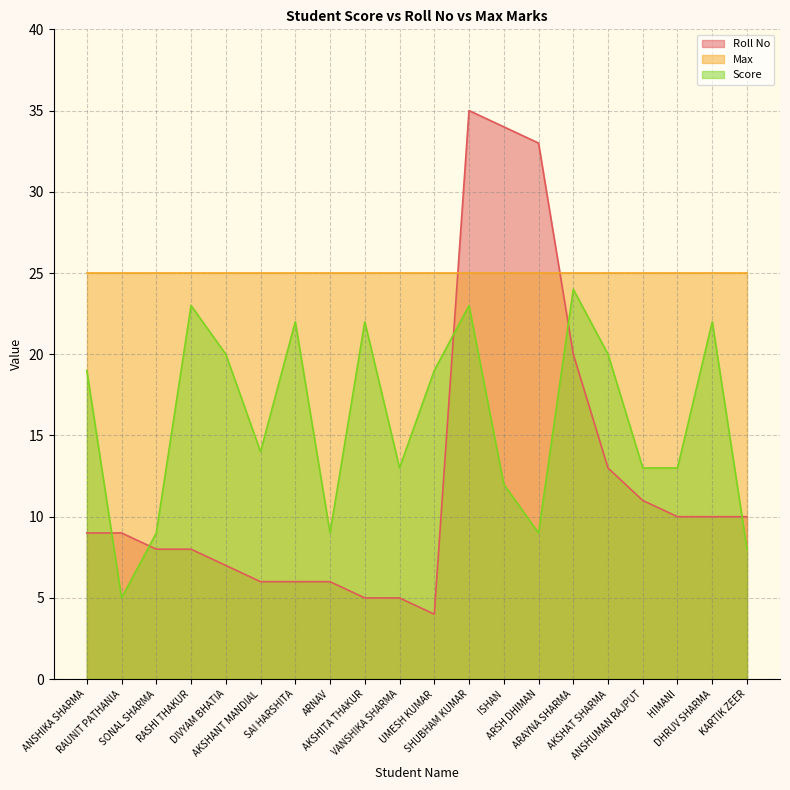

What is the label of the 19th point from the left?

DHRUV SHARMA